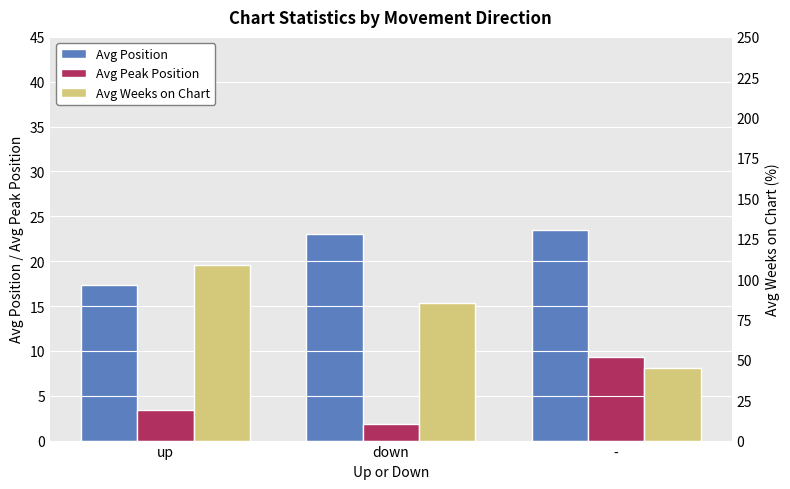

What are all the series names shown in the legend?

Avg Position, Avg Peak Position, Avg Weeks on Chart